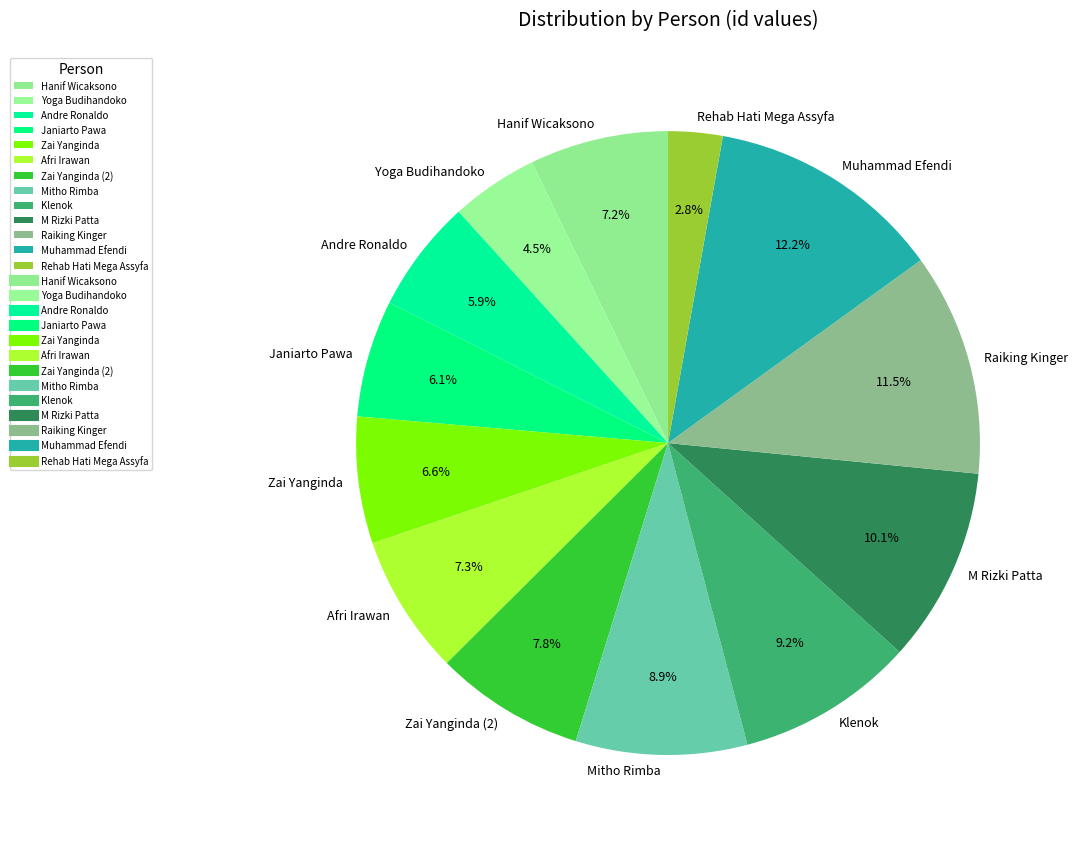

True or false: Hanif Wicaksono accounts for 18% of the total.

False